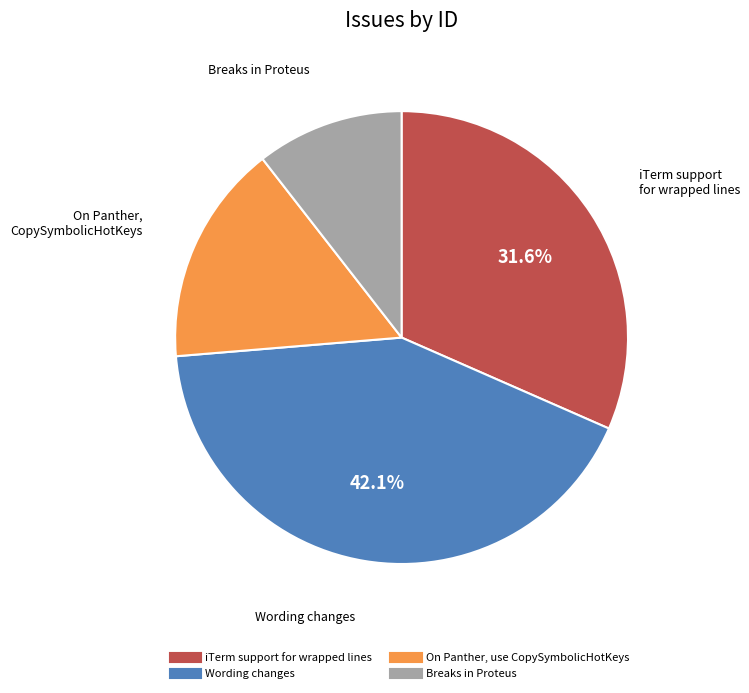

What percentage is the On Panther, use CopySymbolicHotKeys slice, to the nearest percent?

16%